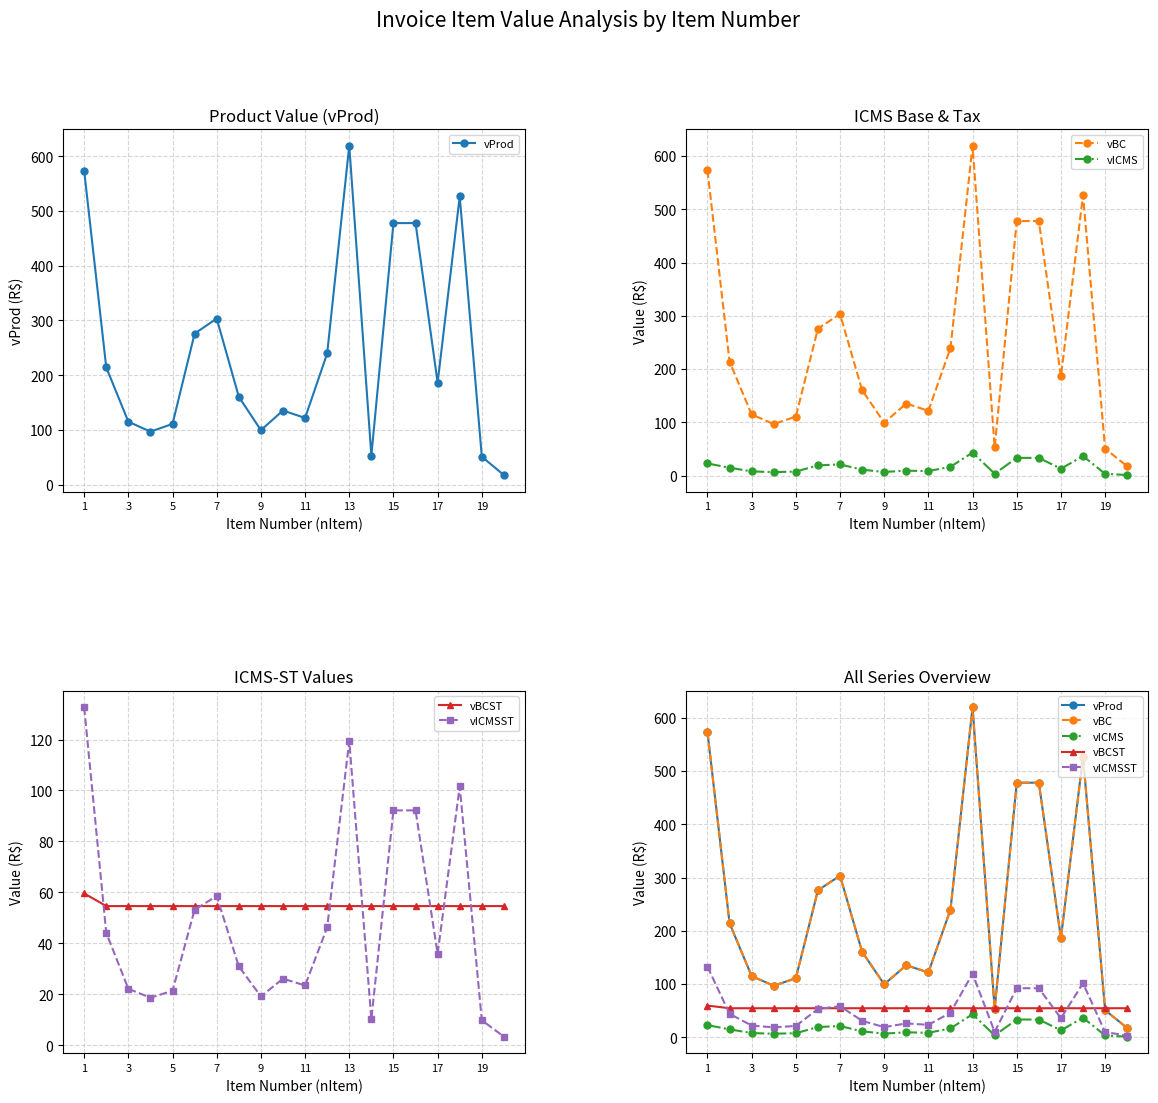

How many intersections are there between vProd and vBCST?

3